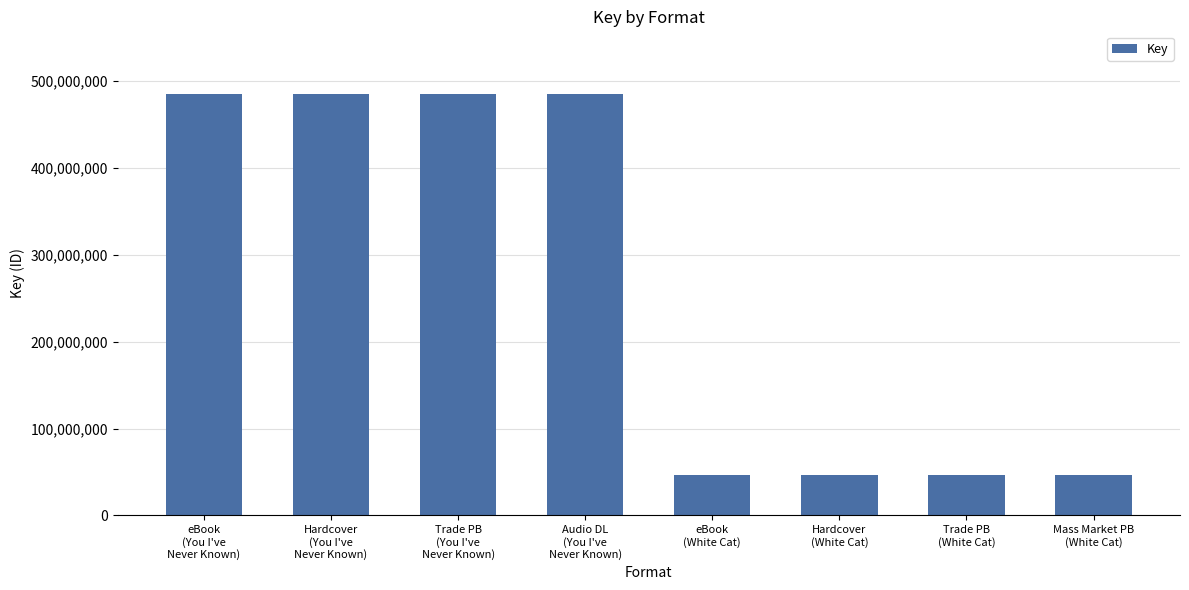

True or false: the data shows 484797708 at Audio DL
(You I've
Never Known).

True